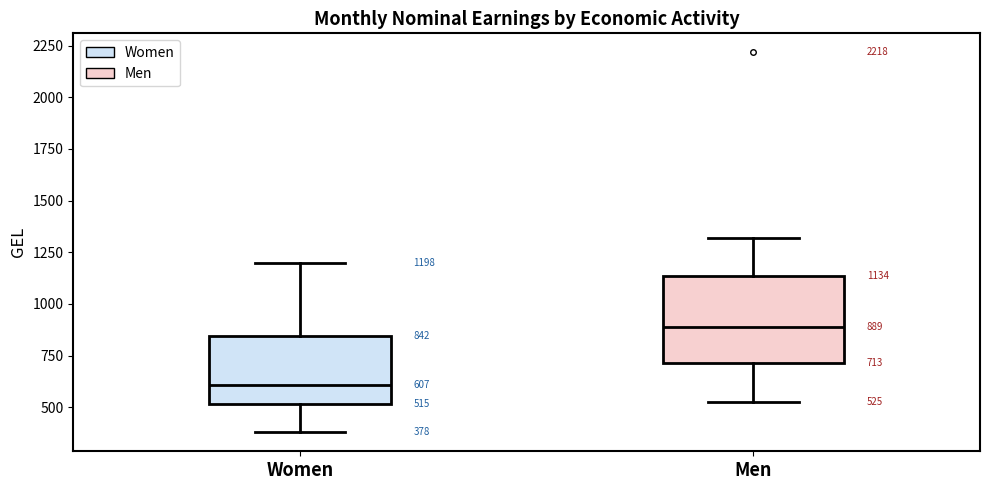

Which box has the highest median line?

Men